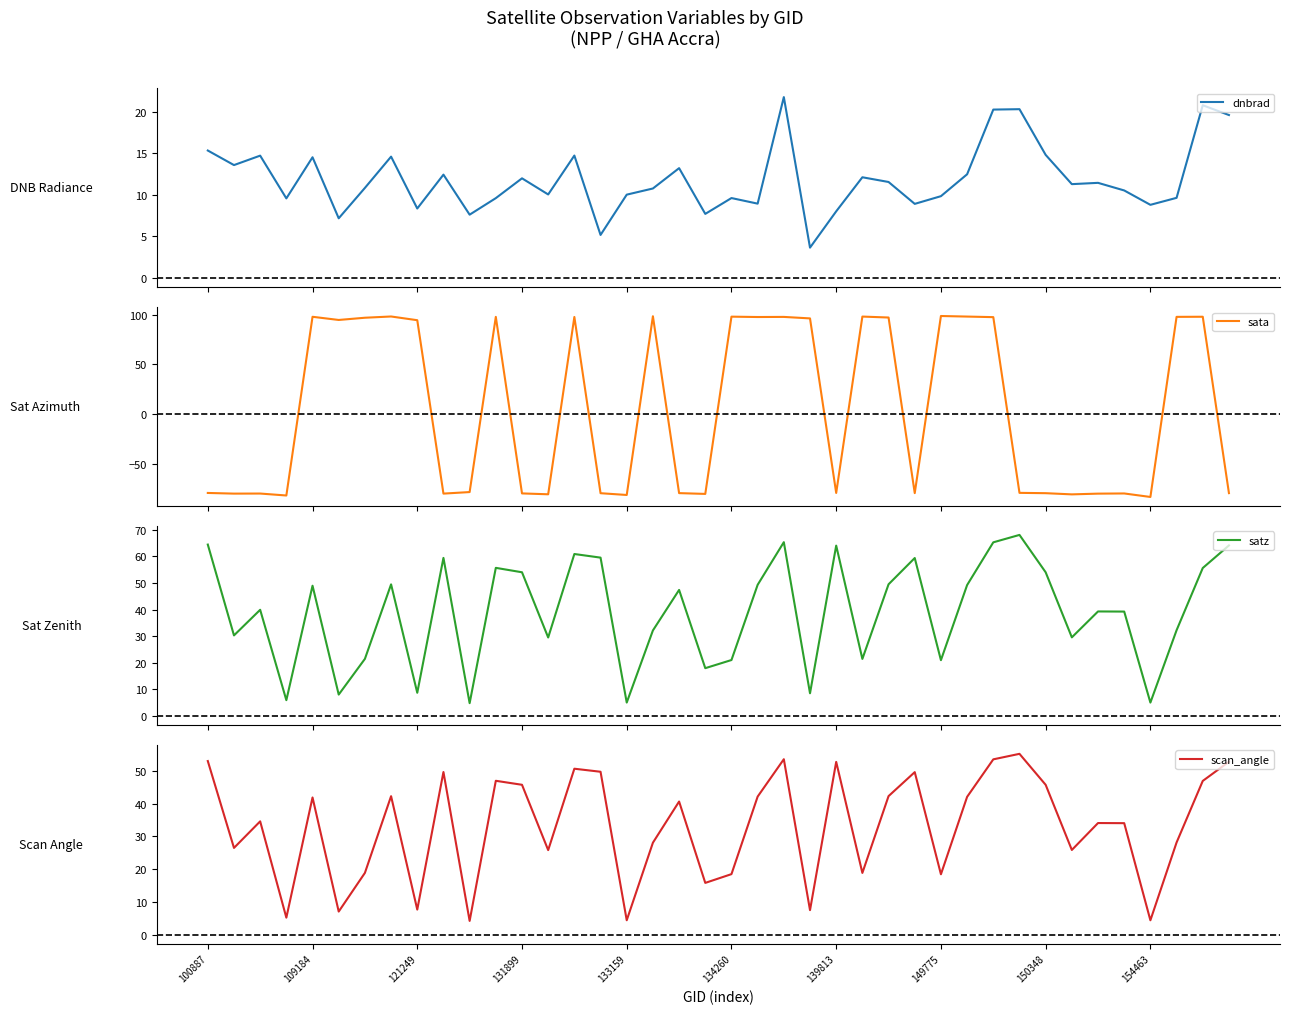

What is the total value across all series at 131899?

31.8